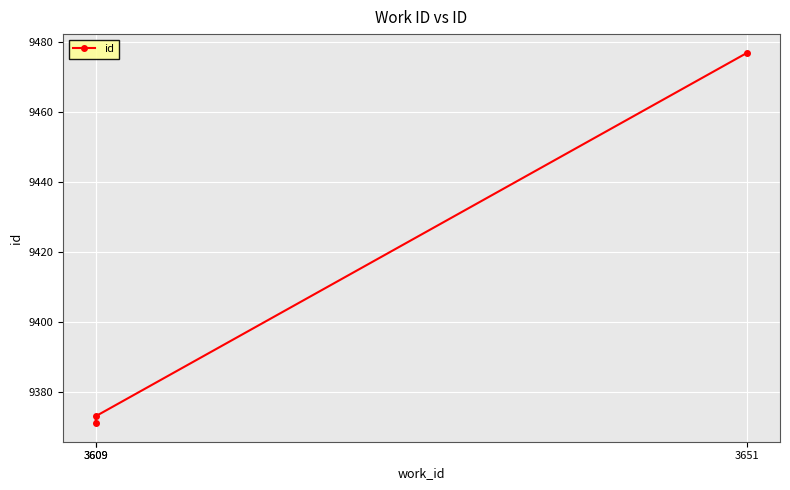

What is the sum of the values at 3609 and 3609?

18744